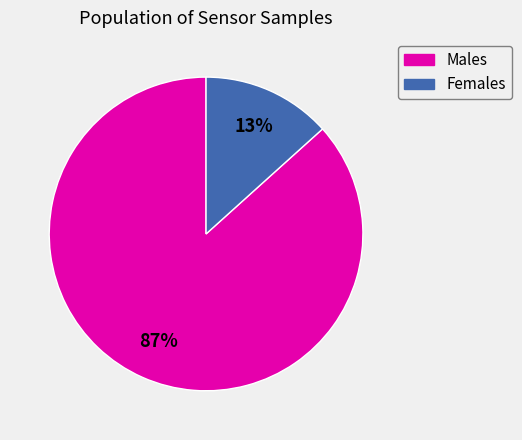

To the nearest percent, what is the average slice percentage?

50%